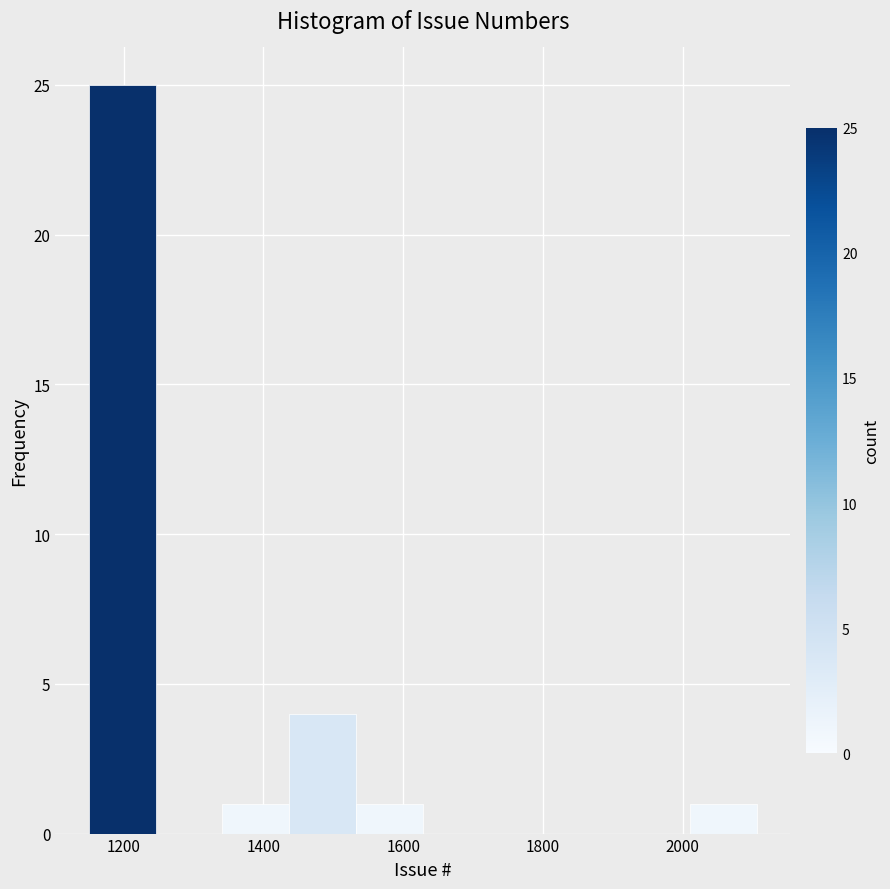

What is the height of the bar covering 1440 to 1540 on the x-axis? Neither the bar edges nor the heights are printed on the chart, so give them approximately, as read against the axes.

4